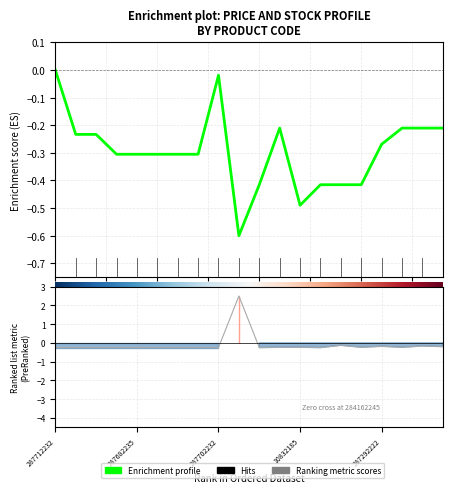

How many lines are shown in the chart?

1